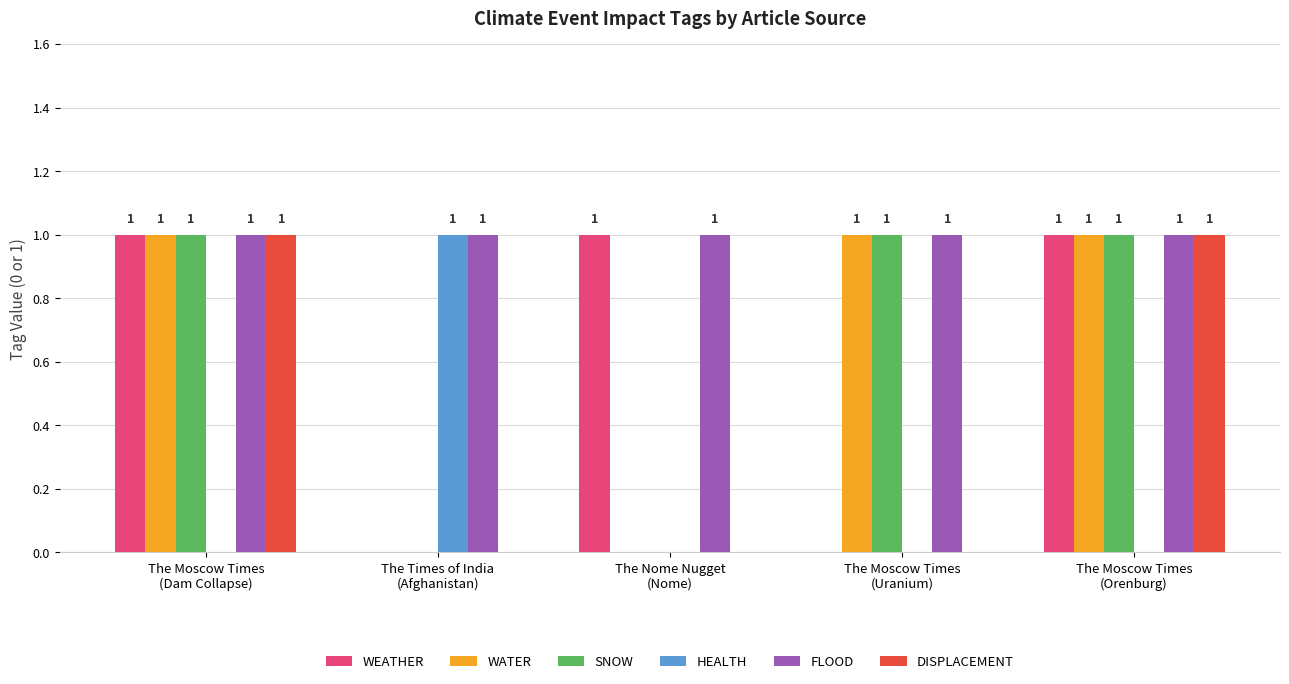

What is the sum of all FLOOD values?

5